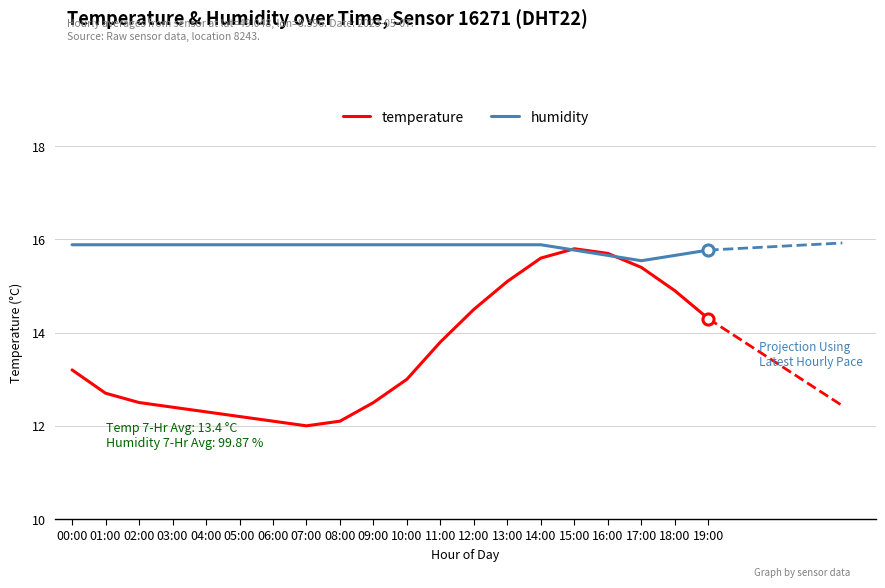

What is the difference between the highest and lowest values at 09:00?

3.4